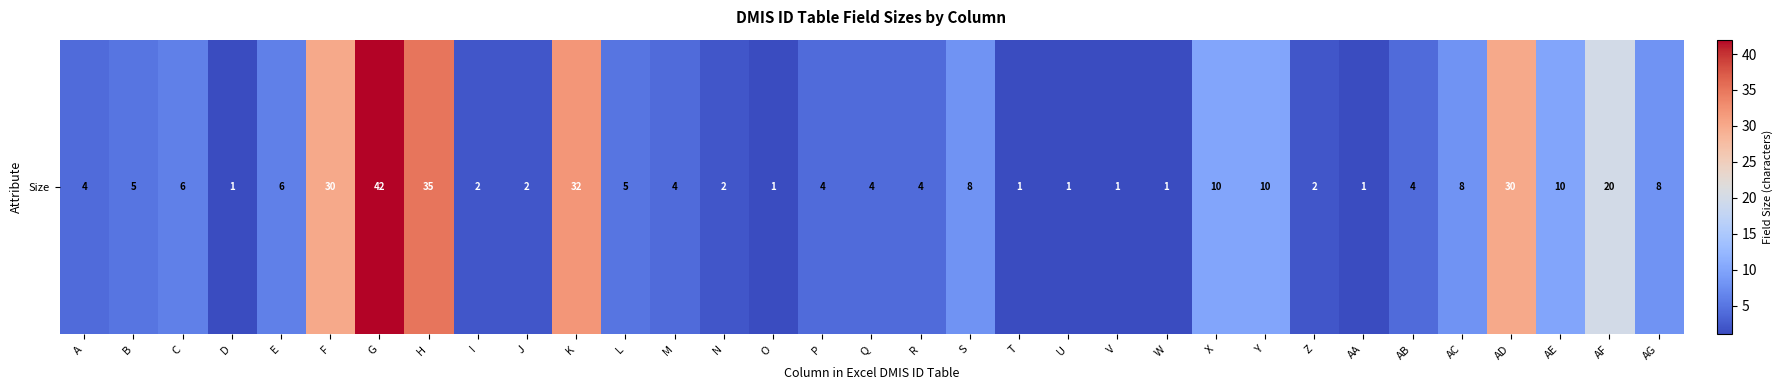

What is the minimum value shown in the chart?

1